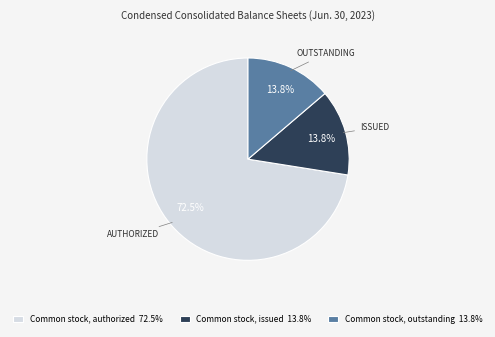

Between Common stock, authorized 72.5% and Common stock, issued 13.8%, which is larger?

Common stock, authorized 72.5%